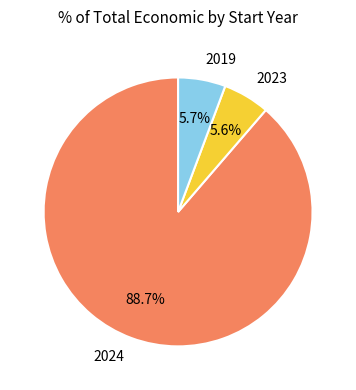

Does any single category account for the majority?

Yes